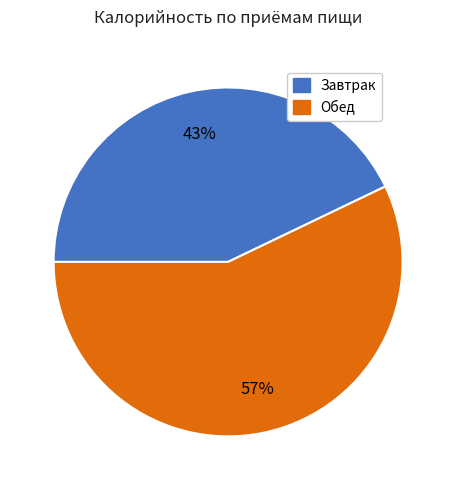

To the nearest percent, what is the difference between the largest and smallest slice percentages?

14%